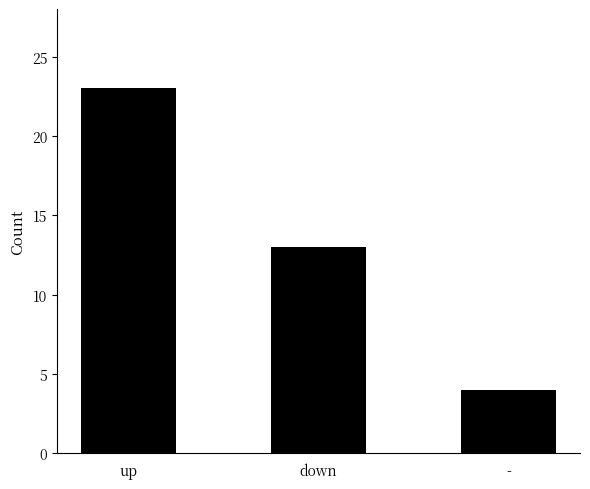

Does the chart contain any negative values?

No